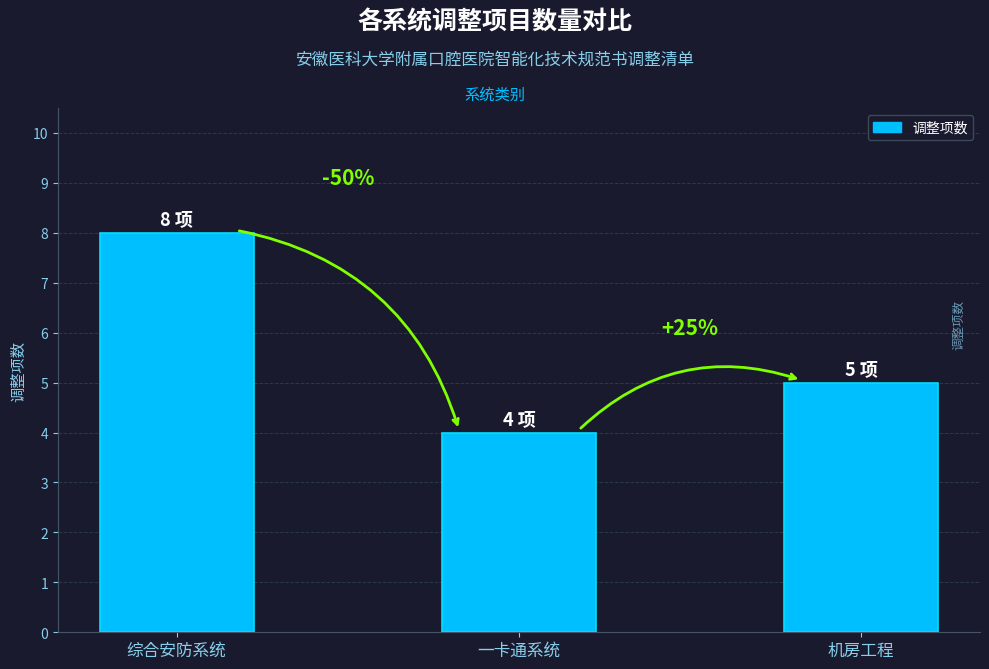

Where does the data first go above 5?

综合安防系统